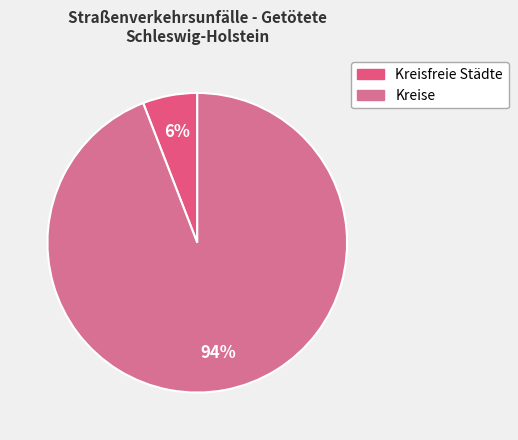

What is the smallest slice in the pie chart?

Kreisfreie Städte